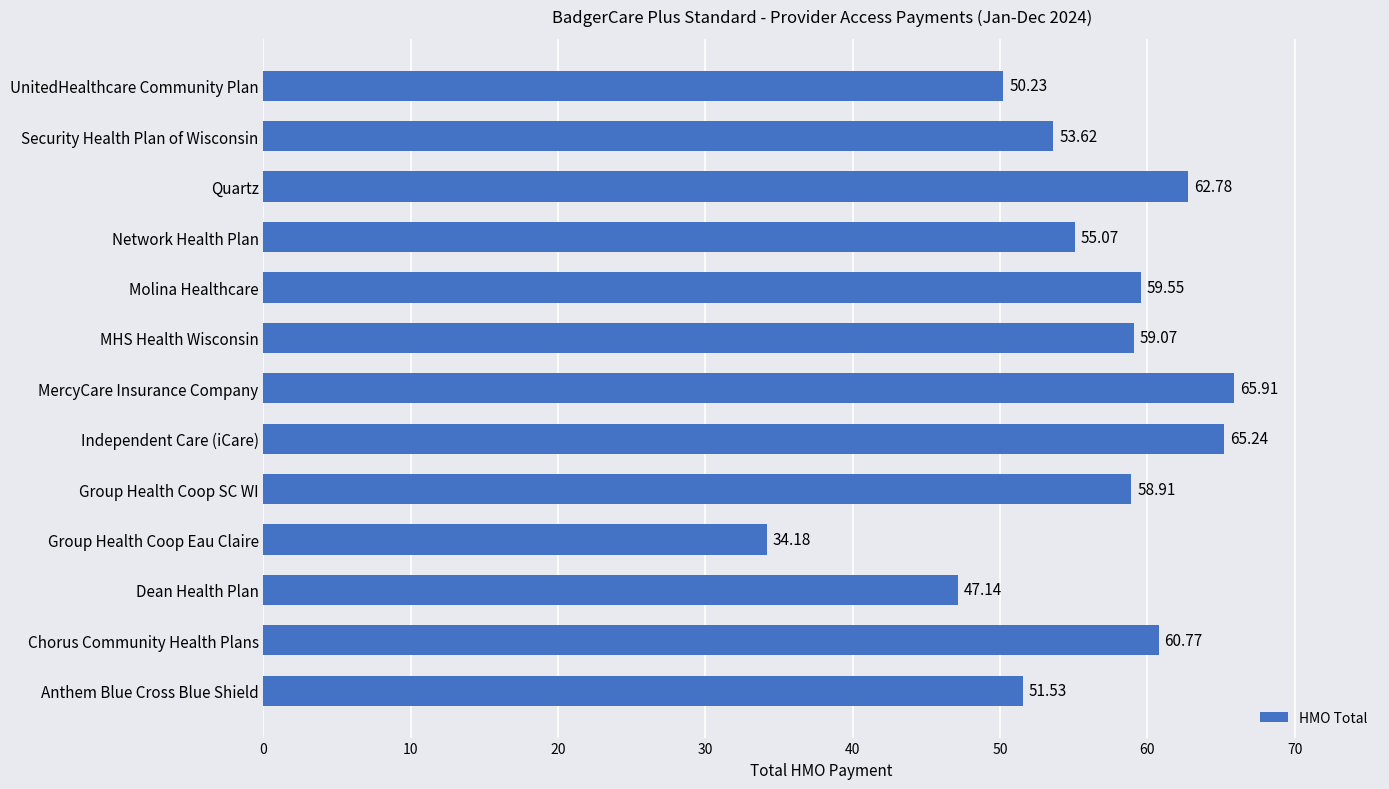

Which has a higher value, Anthem Blue Cross Blue Shield or Chorus Community Health Plans?

Chorus Community Health Plans